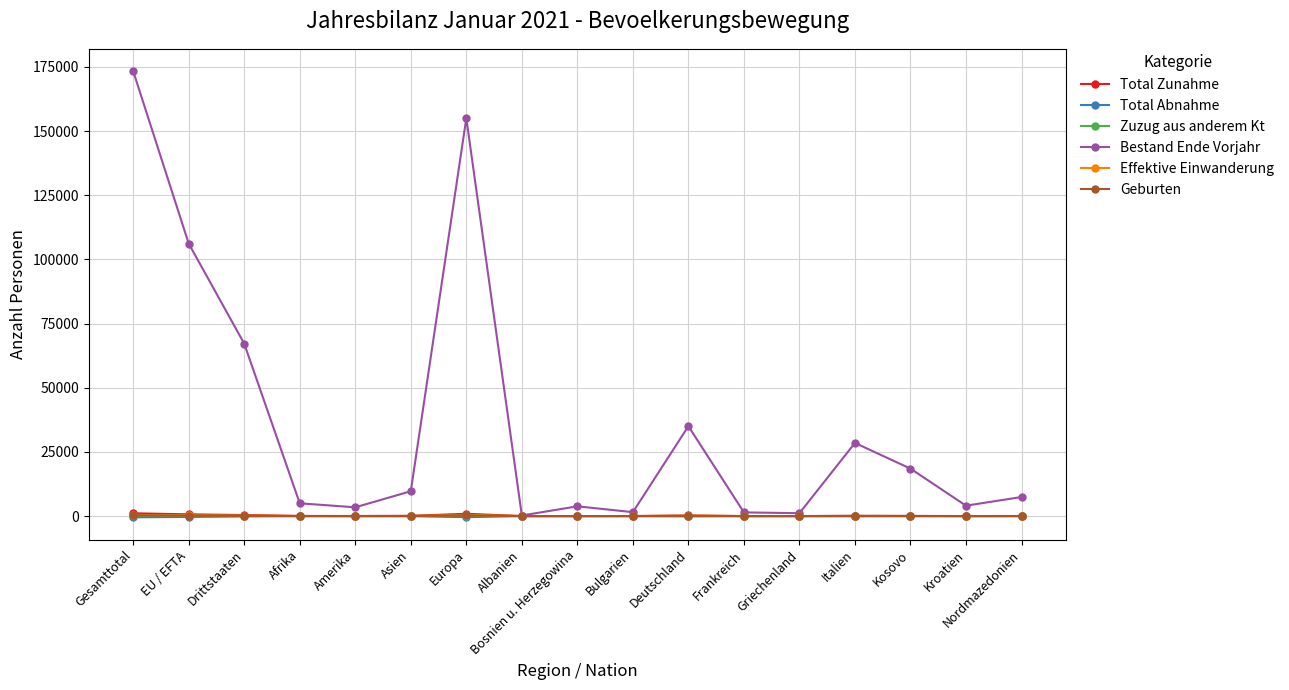

What is the label of the 17th point from the left?

Nordmazedonien